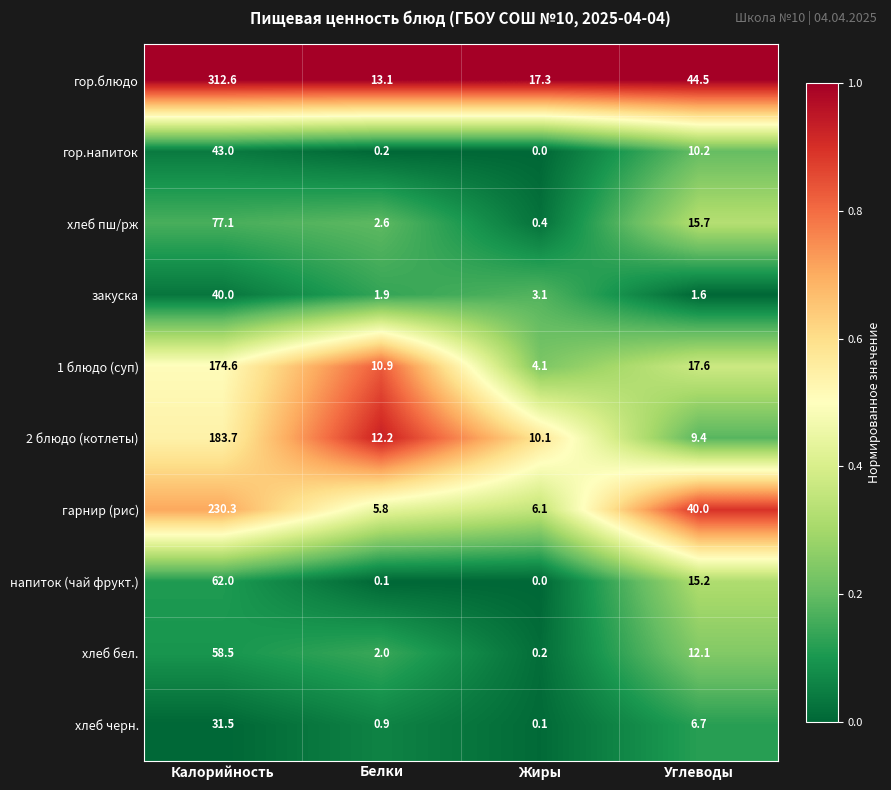

What is the difference between the maximum and minimum values in the 2 блюдо (котлеты) series?

174.3